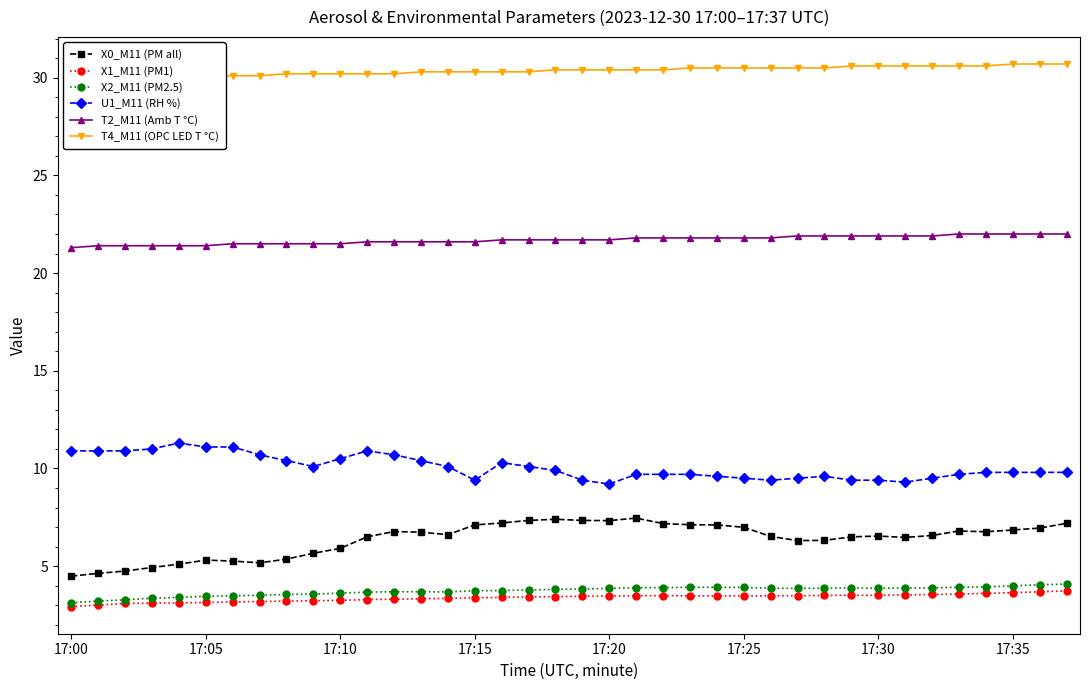

What are all the series names shown in the legend?

X0_M11 (PM all), X1_M11 (PM1), X2_M11 (PM2.5), U1_M11 (RH %), T2_M11 (Amb T °C), T4_M11 (OPC LED T °C)